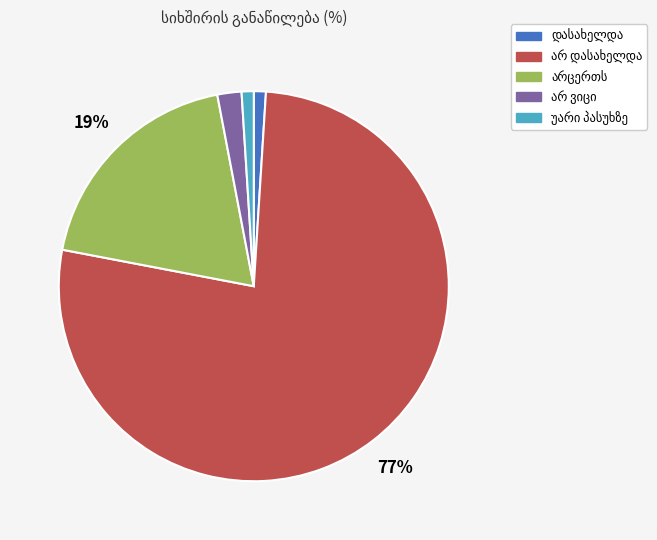

To the nearest percent, what is the average slice percentage?

20%